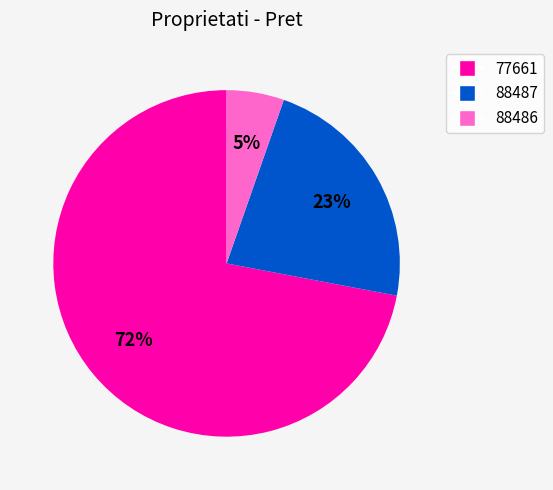

Is the sum of 88487 and 77661 greater than half?

Yes